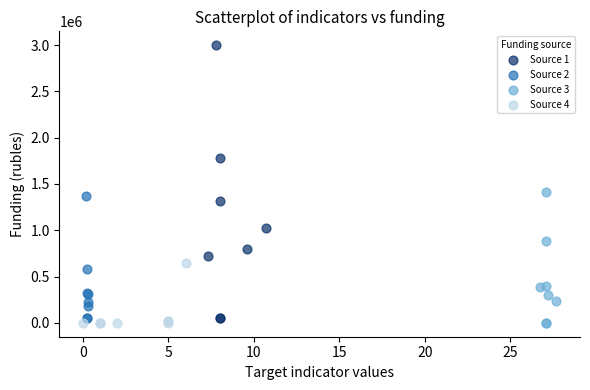

Which series has the widest spread of Y values?

Source 1